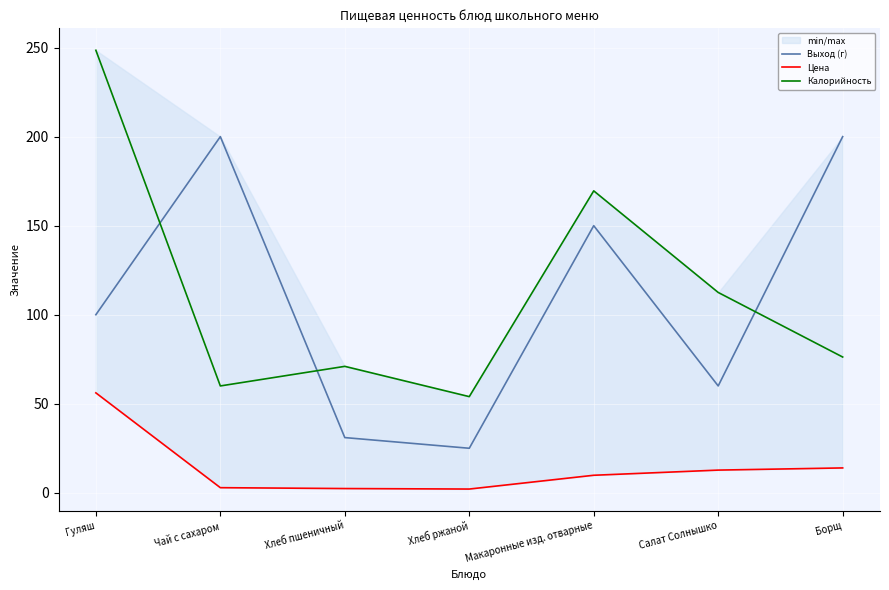

Is this an area chart (filled region under the line)?

No